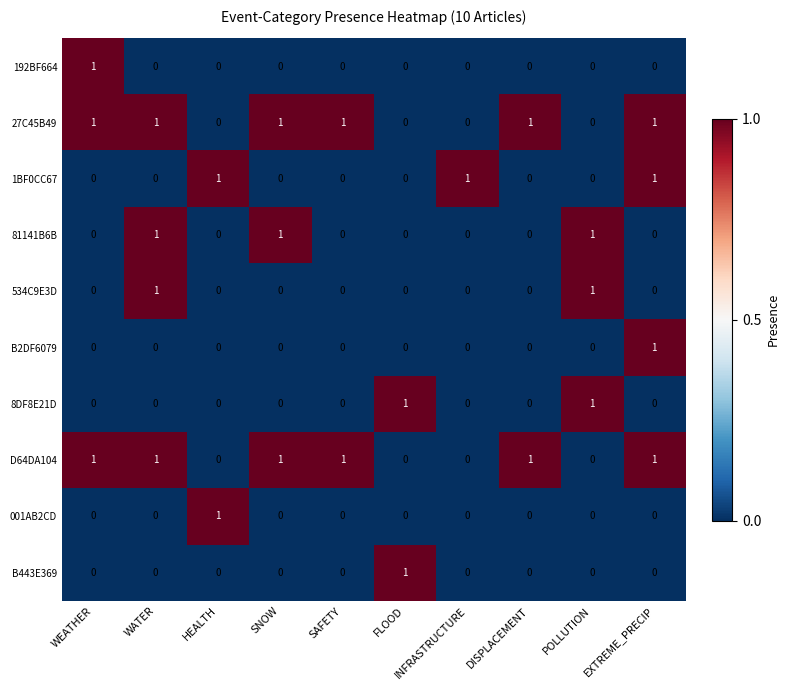

What is the total value across all series at SNOW?

3